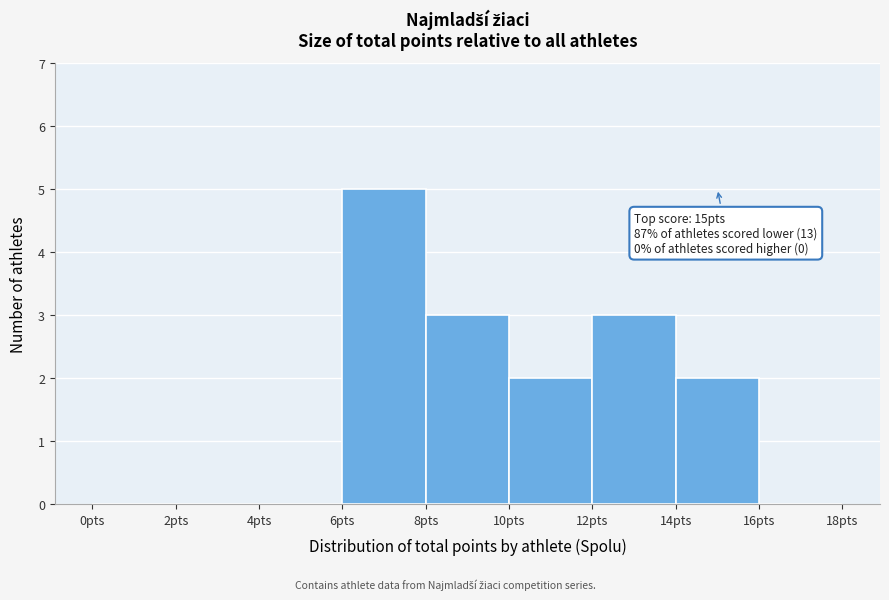

Over which range of the x-axis is the bar tallest?

6 to 8